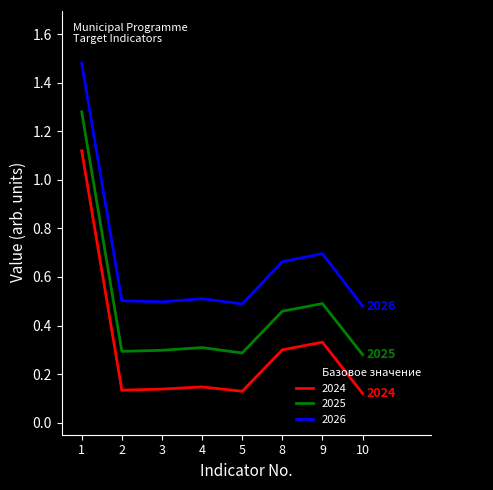

The 2024 series shows 0.5 at 9. True or false?

False